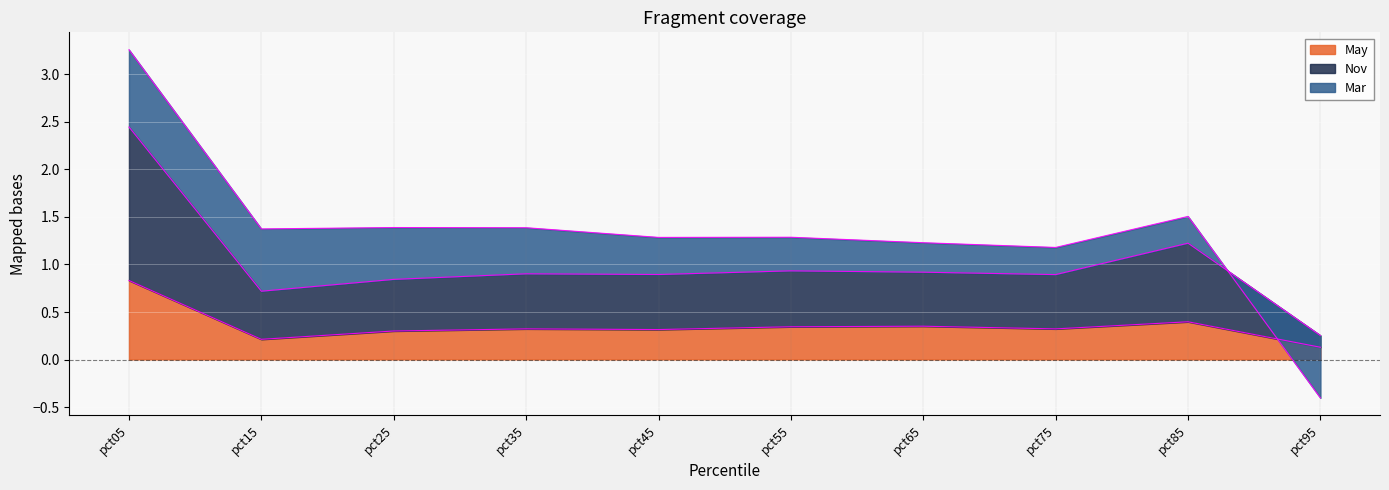

True or false: May and Nov intersect in this chart.

False